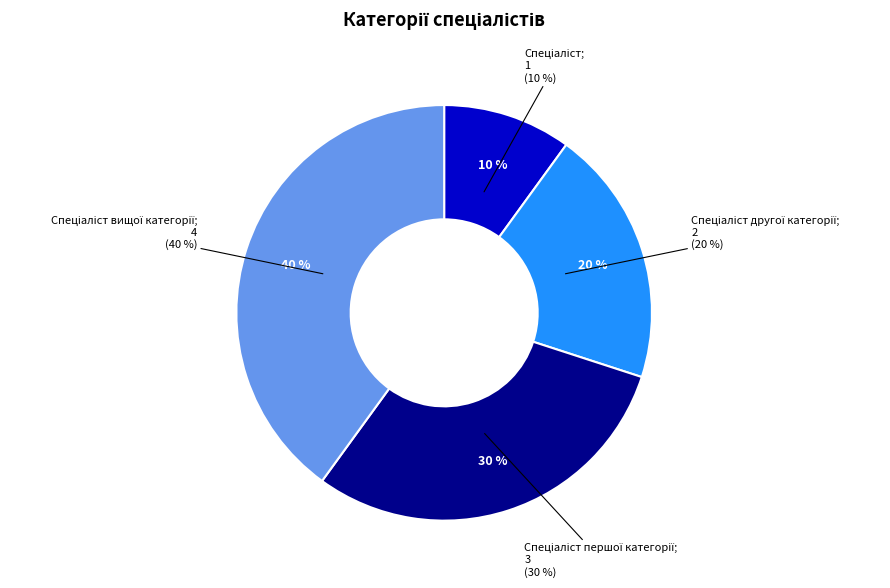

Count the number of slices in the pie.

4